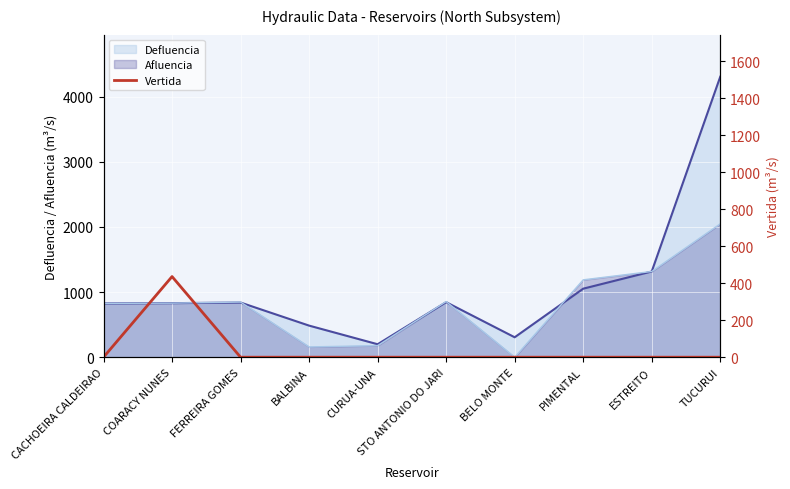

At which label does Afluencia reach its peak?

TUCURUI